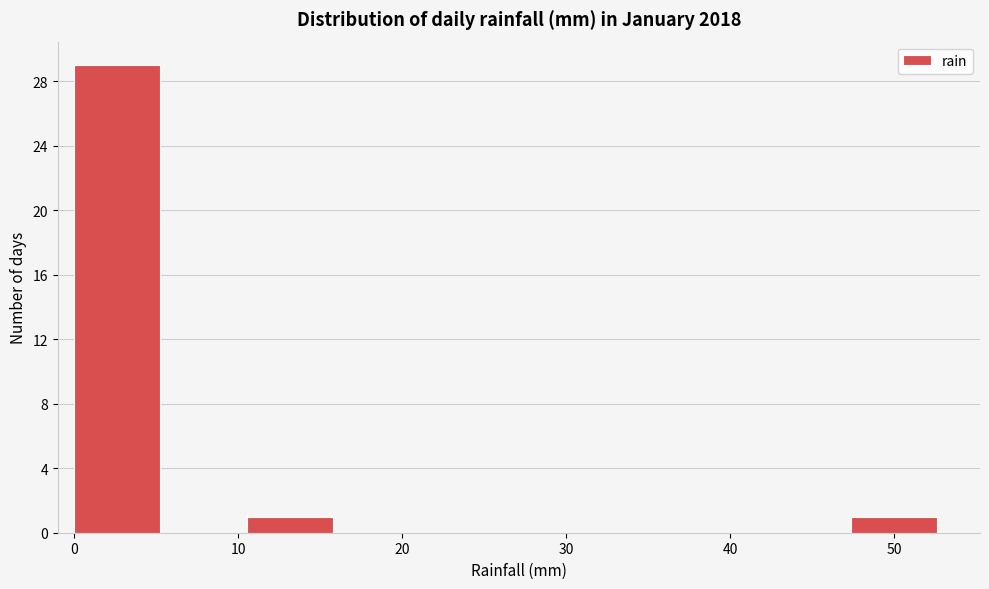

Reading left to right, list every bar in this chart as the range it spans on the x-axis followed by its height. Neither the bar edges nor the heights are printed on the chart, so give them approximately, as read against the axes.

0 to 5: 29
5 to 11: 0
11 to 16: 1
16 to 21: 0
21 to 26: 0
26 to 32: 0
32 to 37: 0
37 to 42: 0
42 to 47: 0
47 to 53: 1